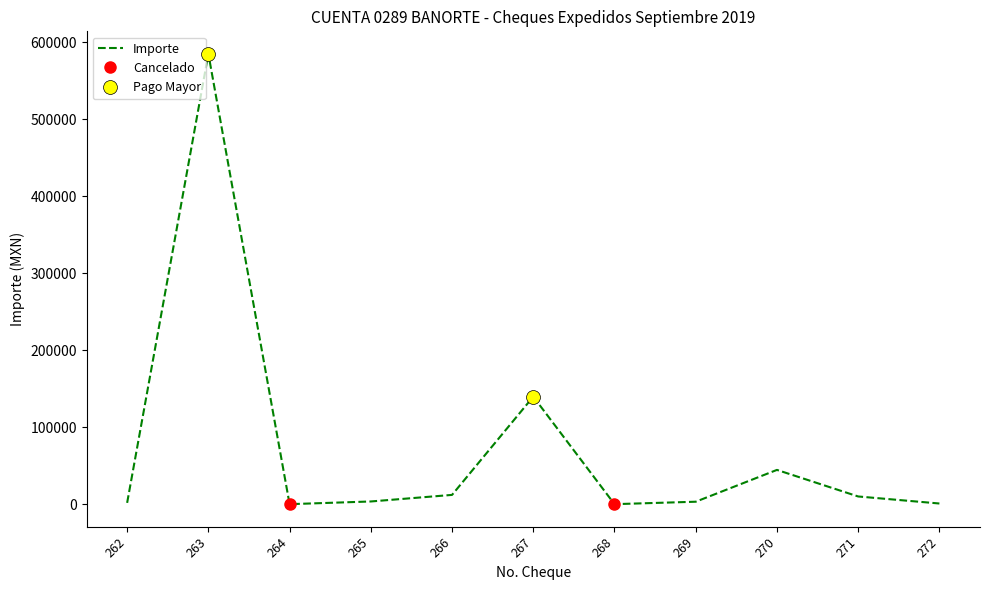

Reading right to left, list all the values displayed in this chart.

857.7	10000.0	44504.8	3173.6	0.0	139629.0	12038.5	3500.0	0.0	585000.0	1698.0